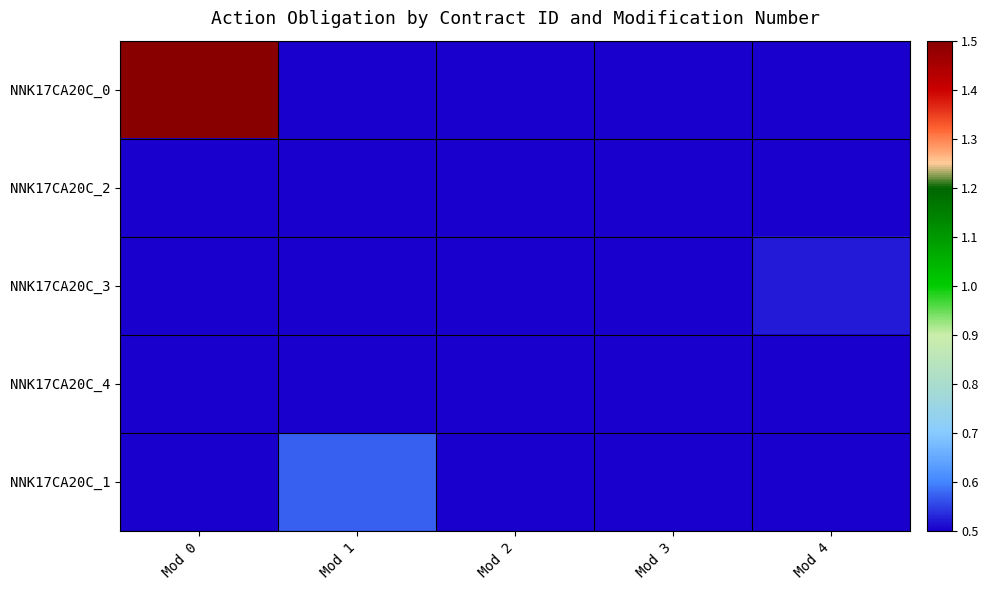

Reading left to right, what are all the values shown in this chart?

NNK17CA20C_0: Mod 0=1.5	Mod 1=0.5	Mod 2=0.5	Mod 3=0.5	Mod 4=0.5
NNK17CA20C_2: Mod 0=0.5	Mod 1=0.5	Mod 2=0.5	Mod 3=0.5	Mod 4=0.5
NNK17CA20C_3: Mod 0=0.5	Mod 1=0.5	Mod 2=0.5	Mod 3=0.5	Mod 4=0.5
NNK17CA20C_4: Mod 0=0.5	Mod 1=0.5	Mod 2=0.5	Mod 3=0.5	Mod 4=0.5
NNK17CA20C_1: Mod 0=0.5	Mod 1=0.6	Mod 2=0.5	Mod 3=0.5	Mod 4=0.5